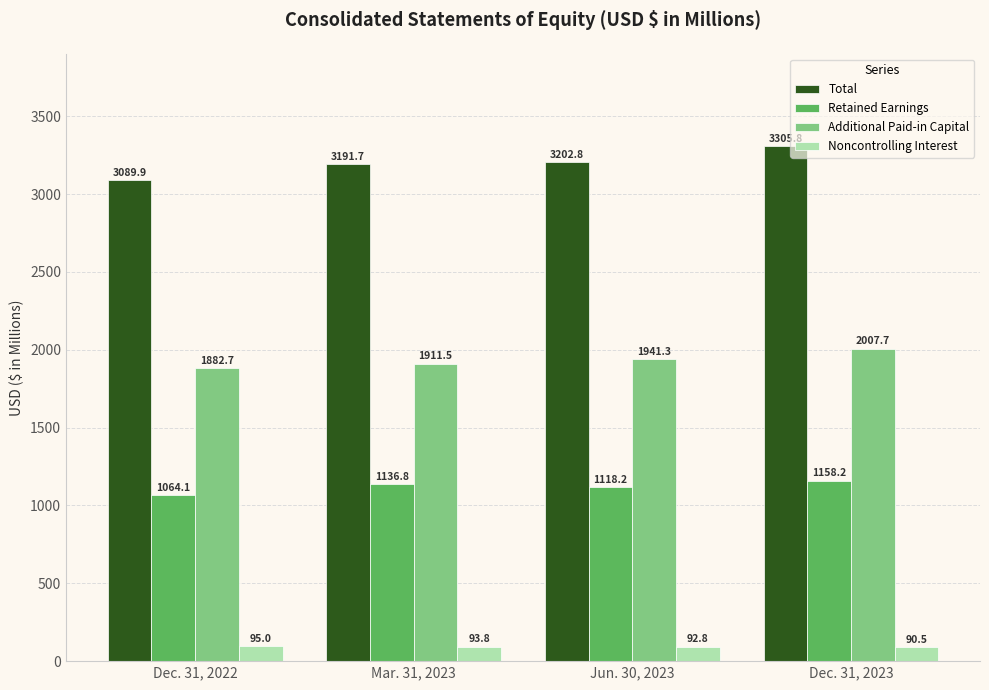

What is the label of the 3rd bar from the right?

Mar. 31, 2023